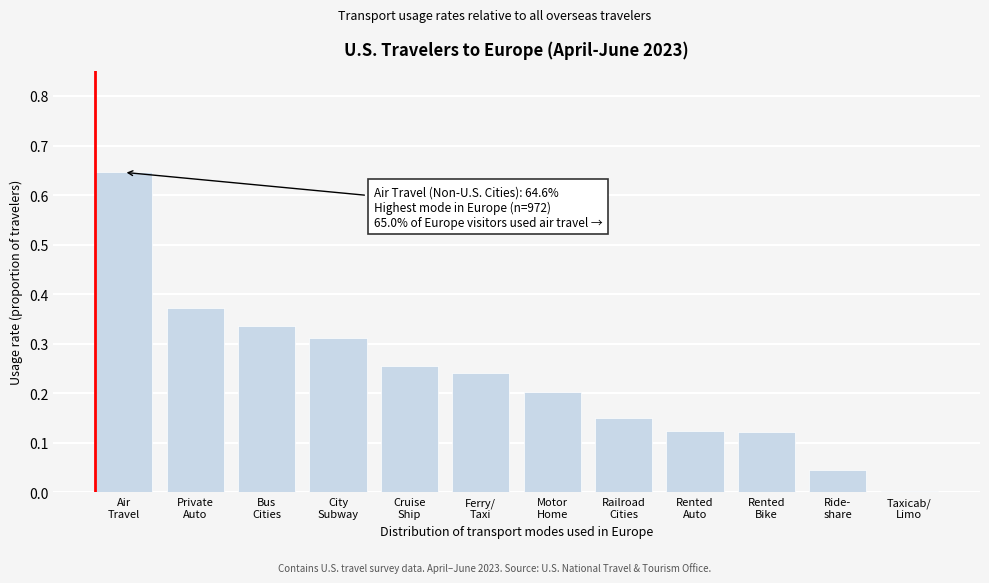

What is the sum of all values?

2.8